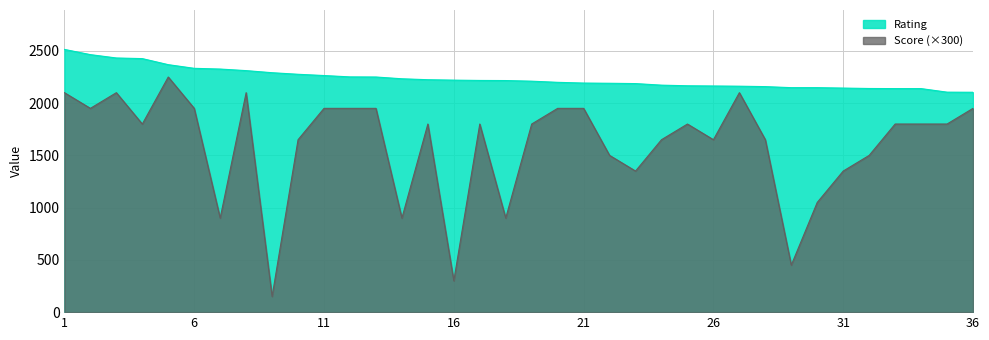

The value of Score (×300) at 16 is 300. True or false?

True